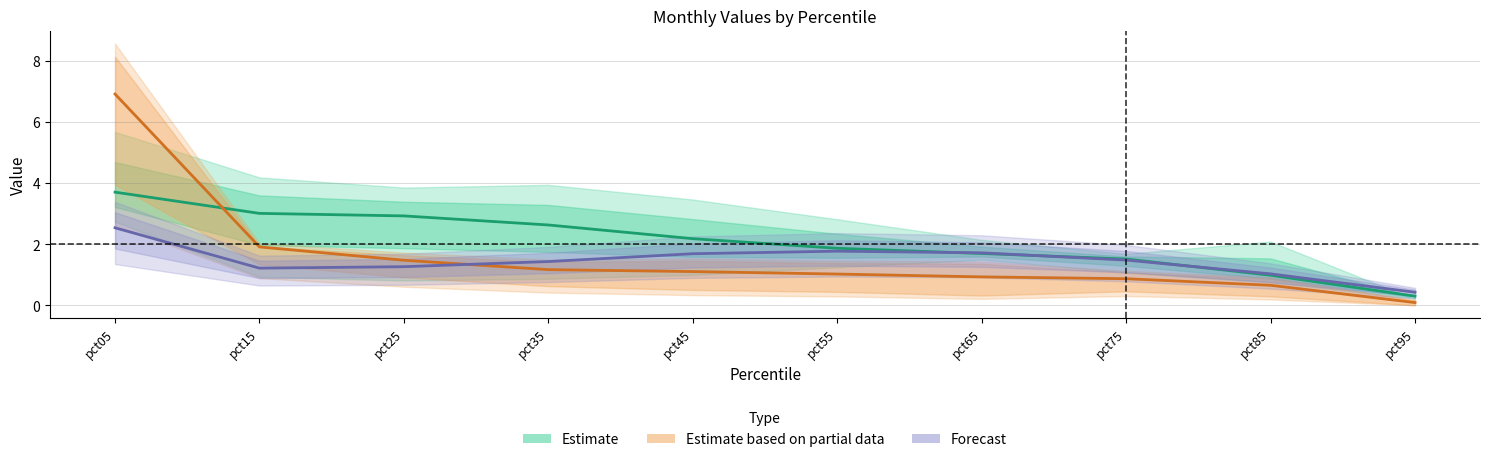

Does the chart display data point markers on the line(s)?

No